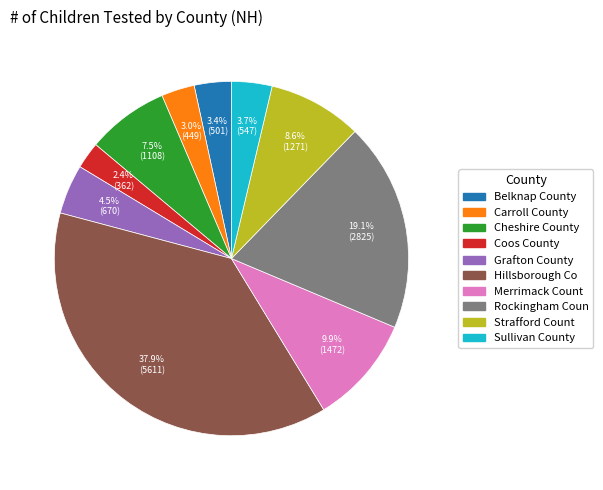

Is Rockingham Coun the majority of the pie?

No